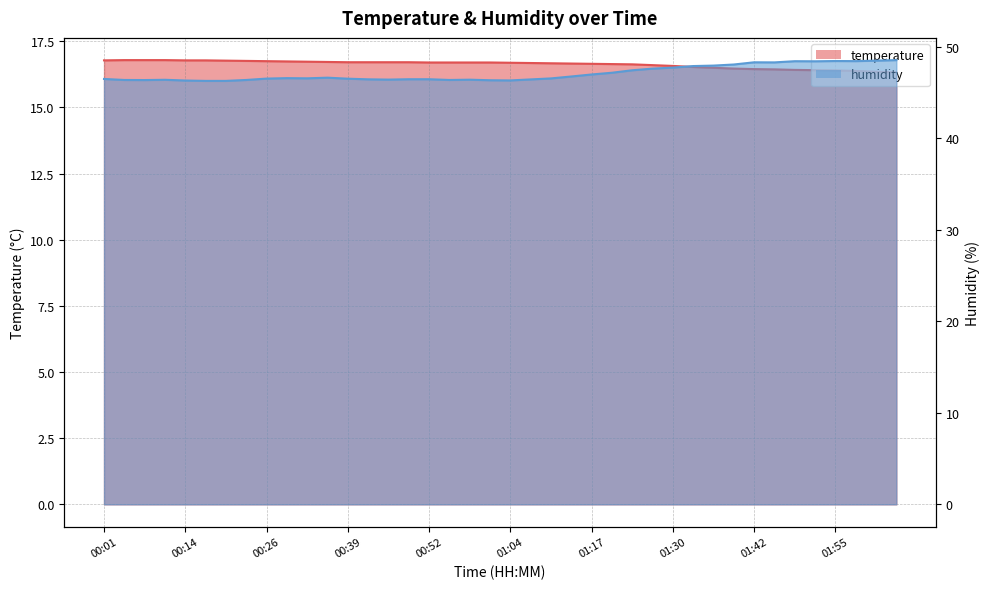

What is the greatest value displayed?

48.5